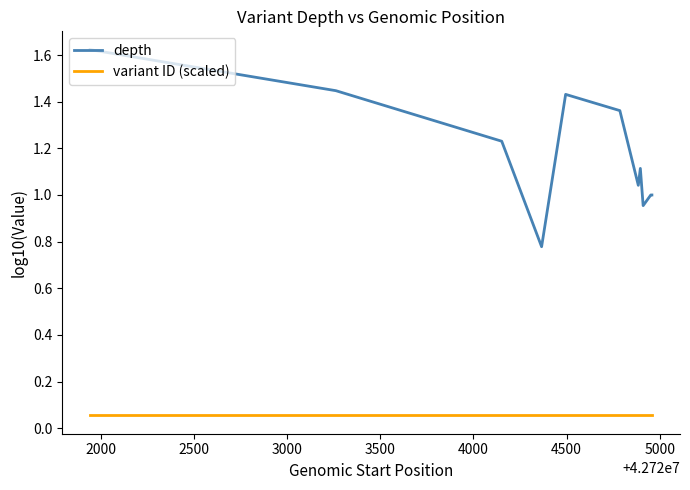

Does the chart display data point markers on the line(s)?

No